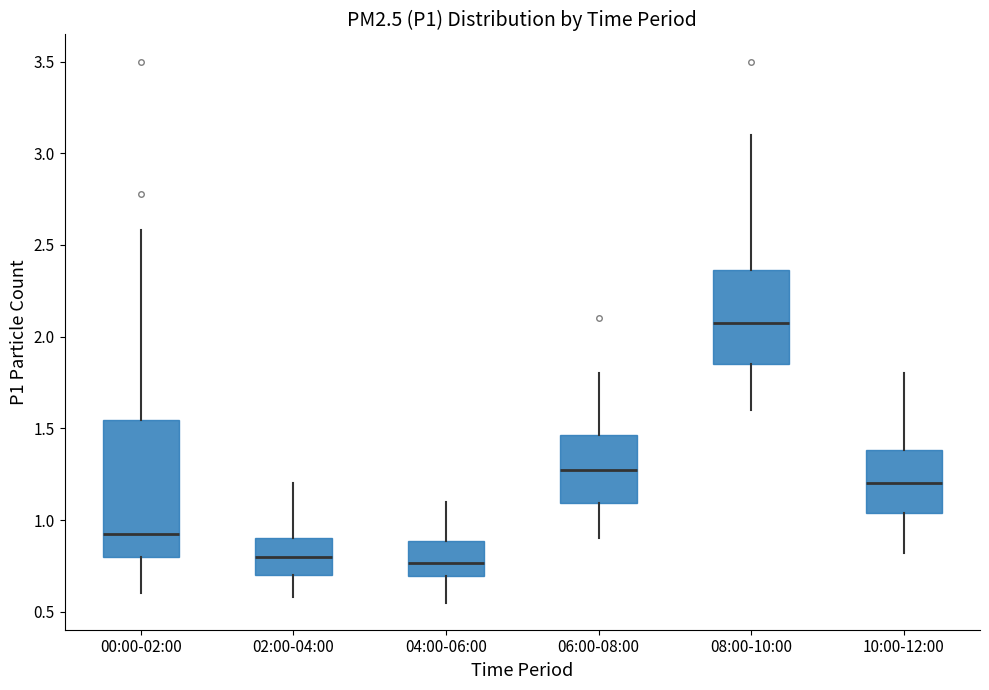

Where does the lower whisker of the box for 08:00-10:00 end on the y-axis? The values are not printed on the chart, so give them approximately, as read against the axis.

1.60